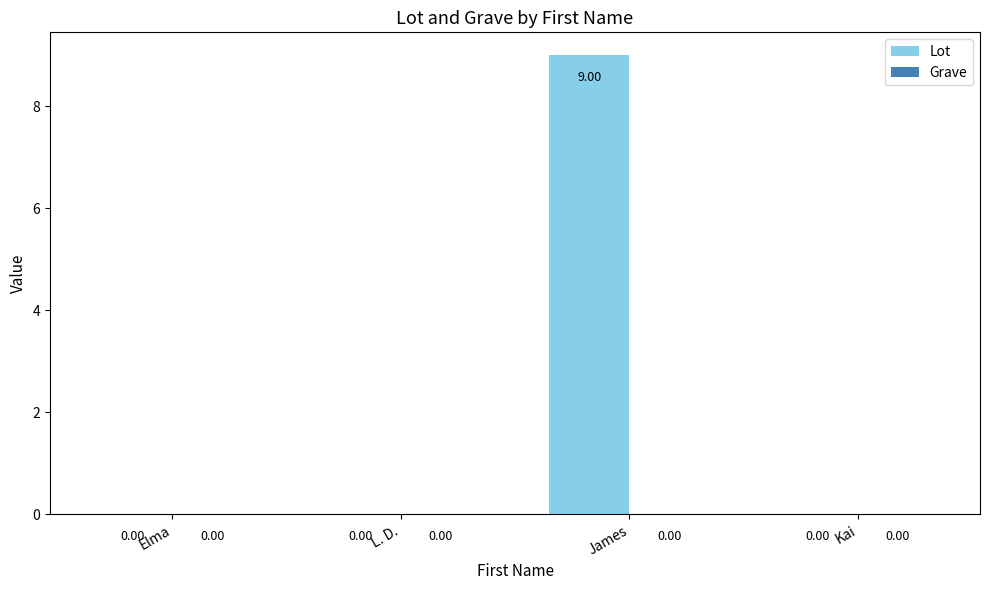

At which category does the chart reach its peak across all series?

James